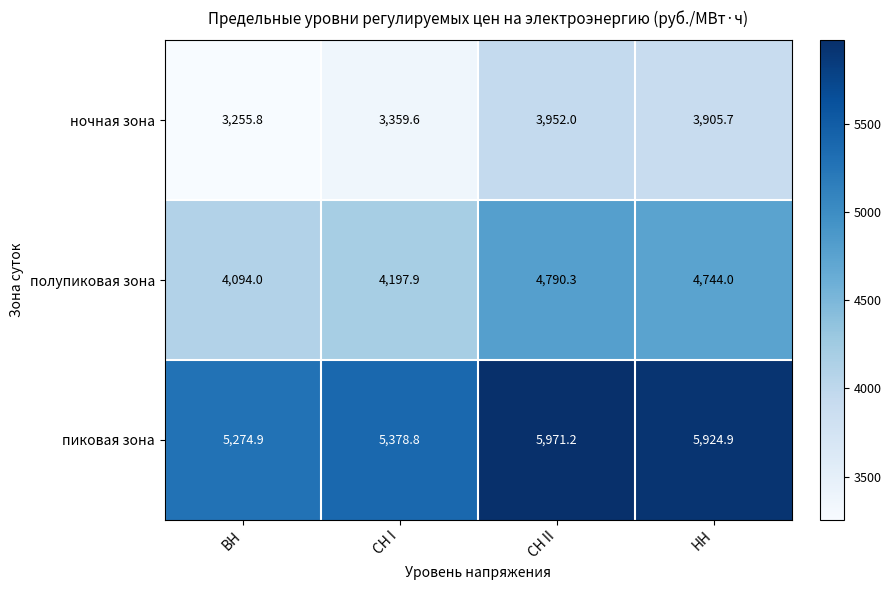

The value of пиковая зона at СН I is 2602.5. True or false?

False